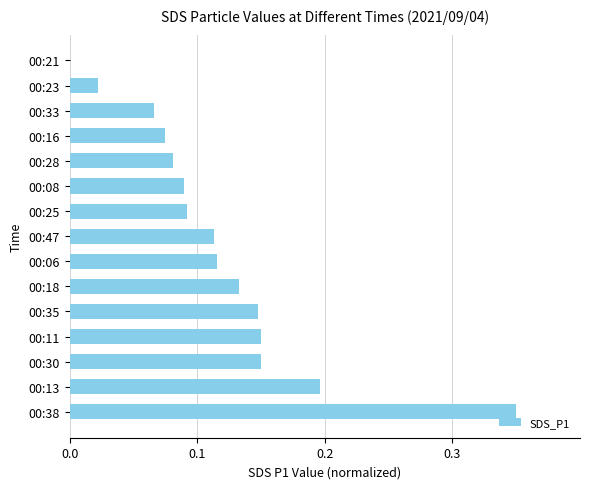

At which category does the chart reach its peak across all series?

00:38